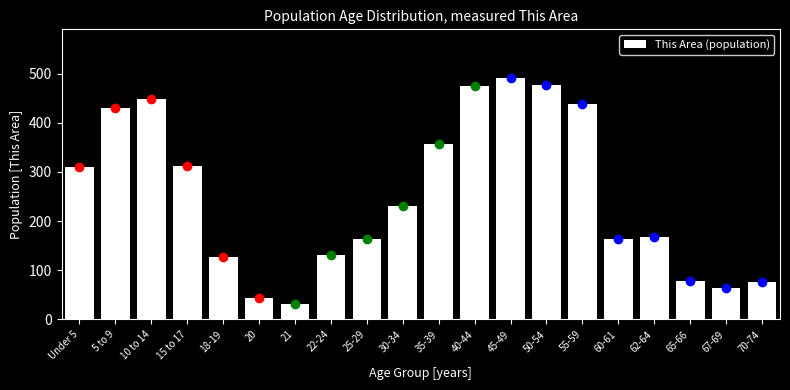

What is the minimum value shown in the chart?

31